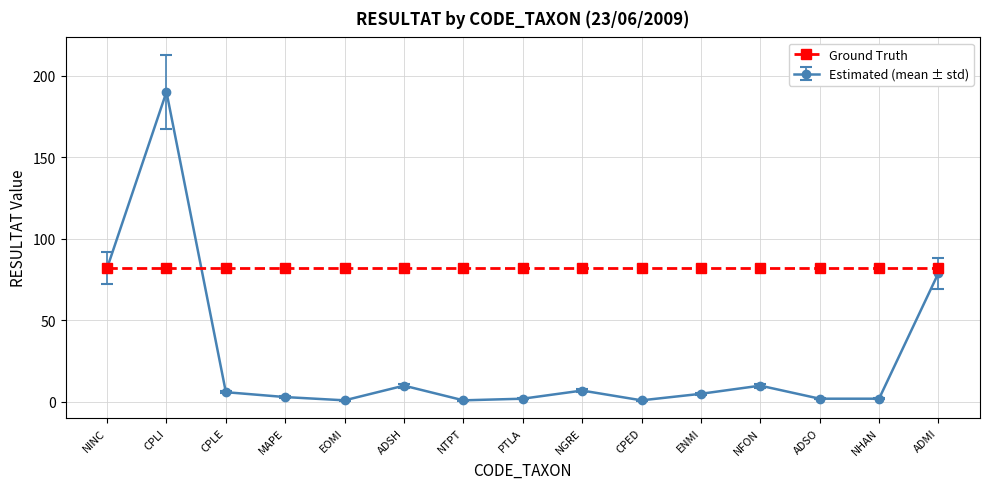

What is the greatest value displayed?

190